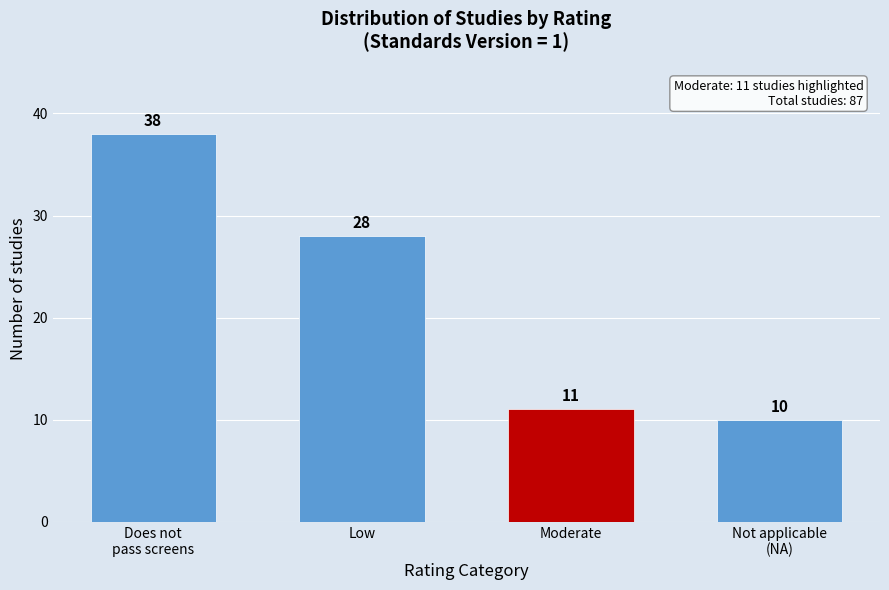

Reading left to right, what are all the values shown in this chart?

38	28	11	10